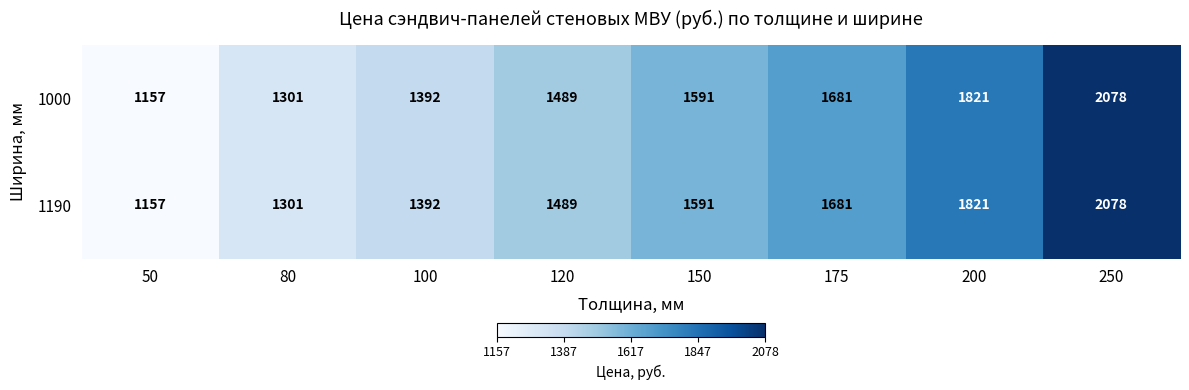

What is the maximum value shown in the chart?

2078